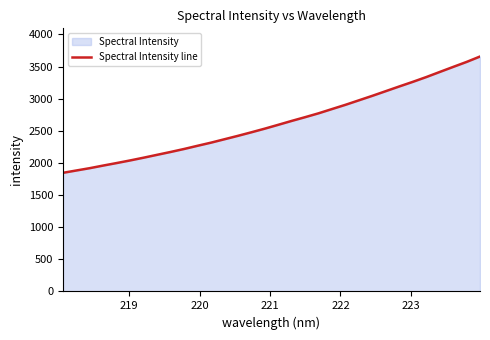

How many series are shown in this chart?

1